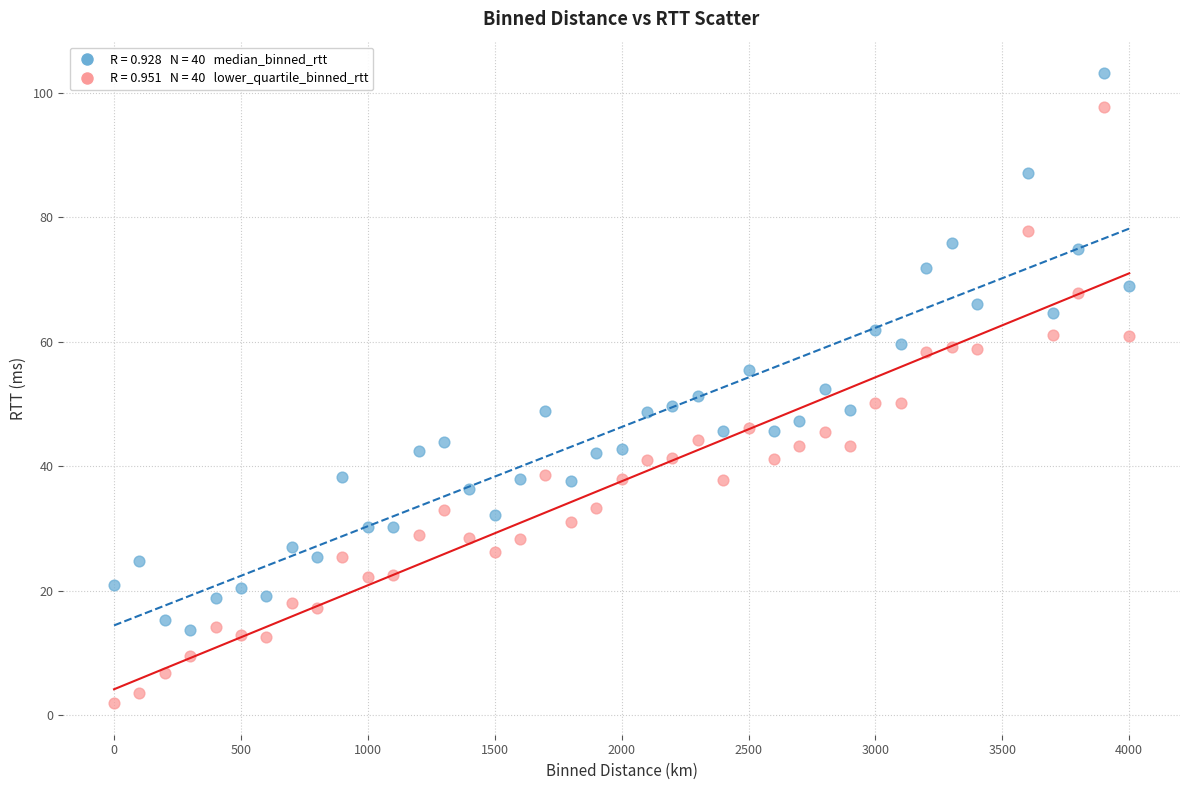

Across all data points, what is the range of Y values (max minus min)?

101.2